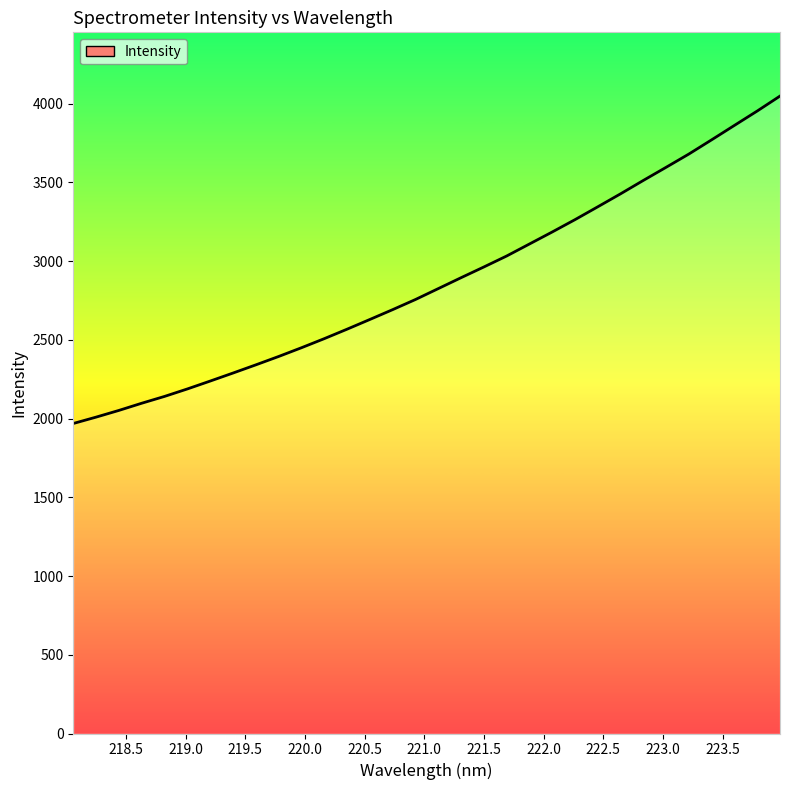

What is the smallest value displayed?

1968.8